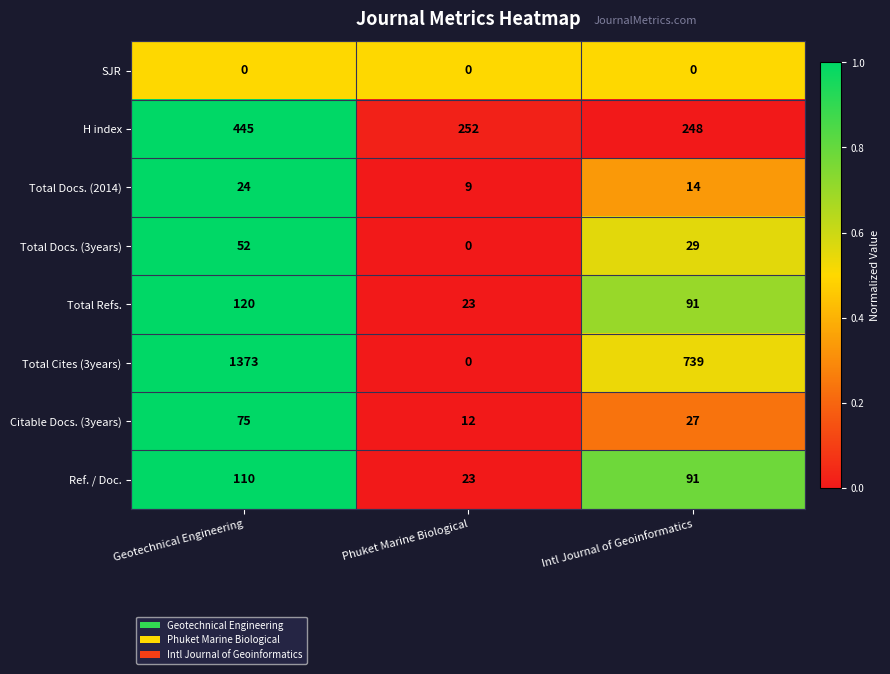

What is the spread (max minus min) of values at Geotechnical Engineering?

1373